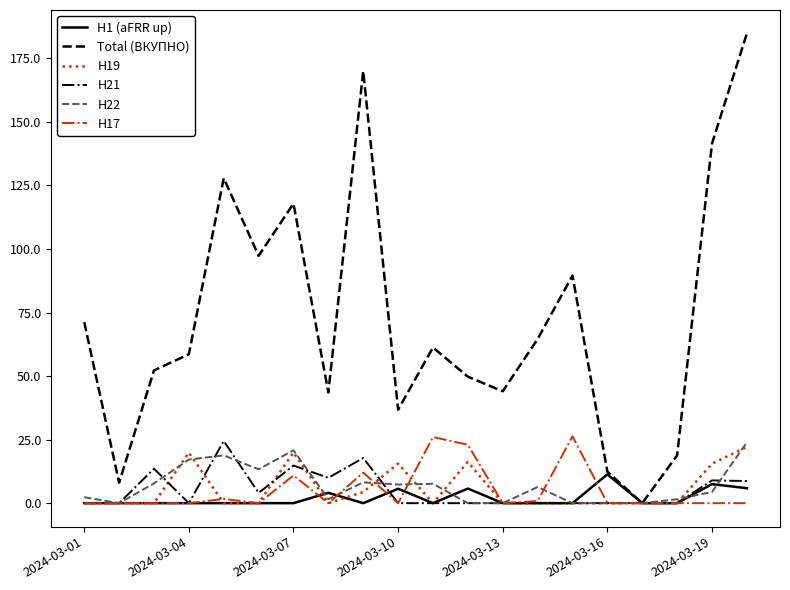

Which series has the largest range (max minus min)?

Total (ВКУПНО)